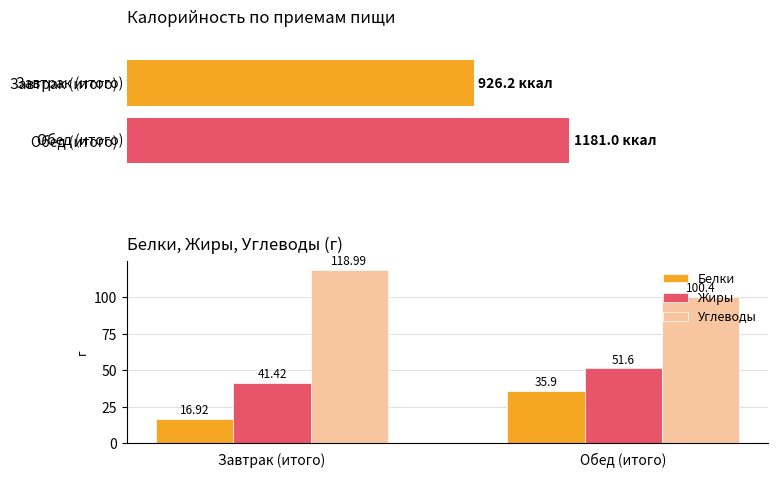

Which series changed the most between Завтрак (итого) and Обед (итого)?

Белки